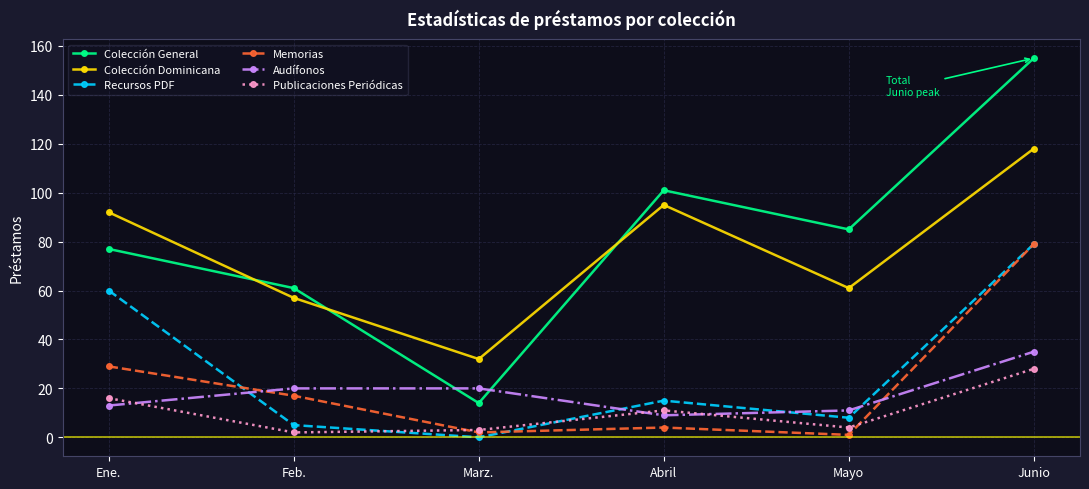

Between Marz. and Mayo, which series saw the biggest shift?

Colección General